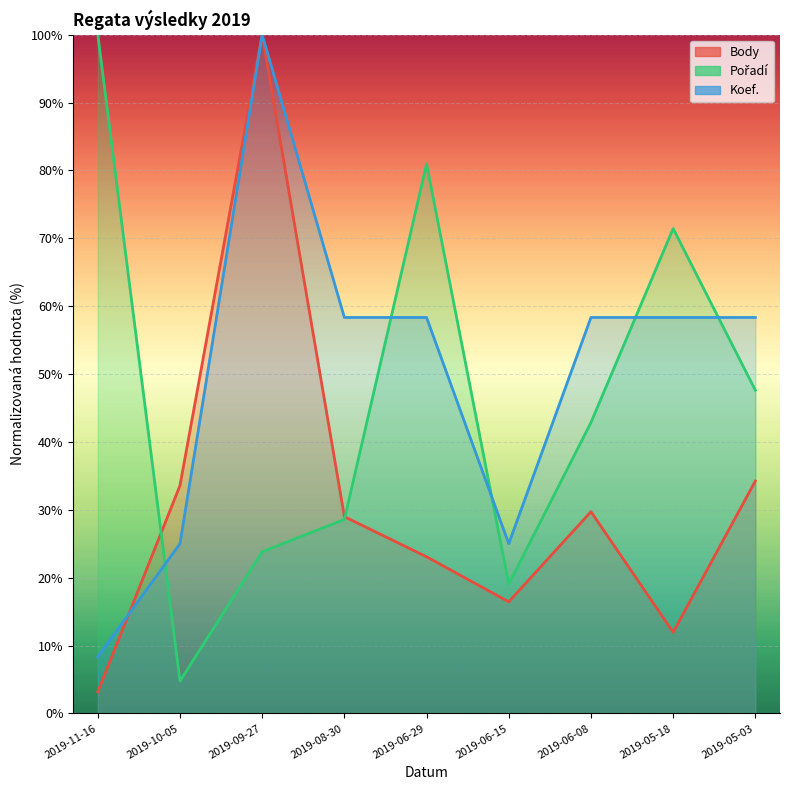

Rank the series by their maximum value, from highest to lowest.

Body, Pořadí, Koef.